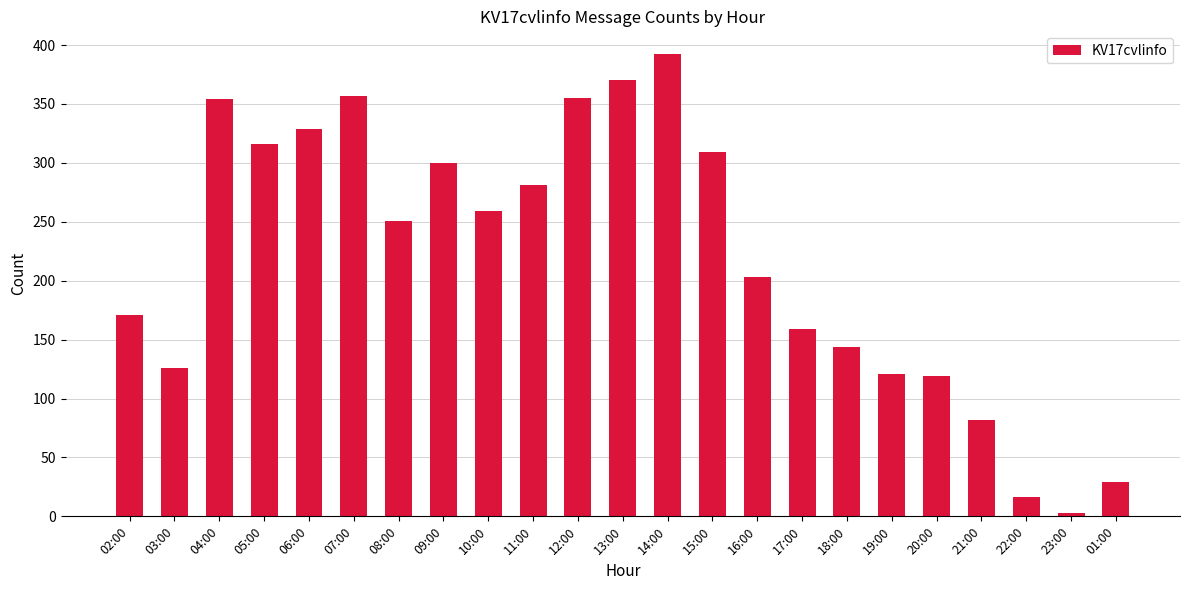

What is the label of the 12th bar from the left?

13:00